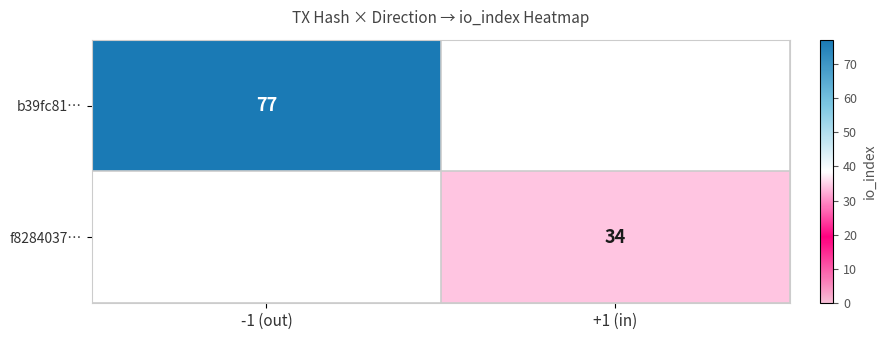

At which category is the sum across all series the highest?

-1 (out)